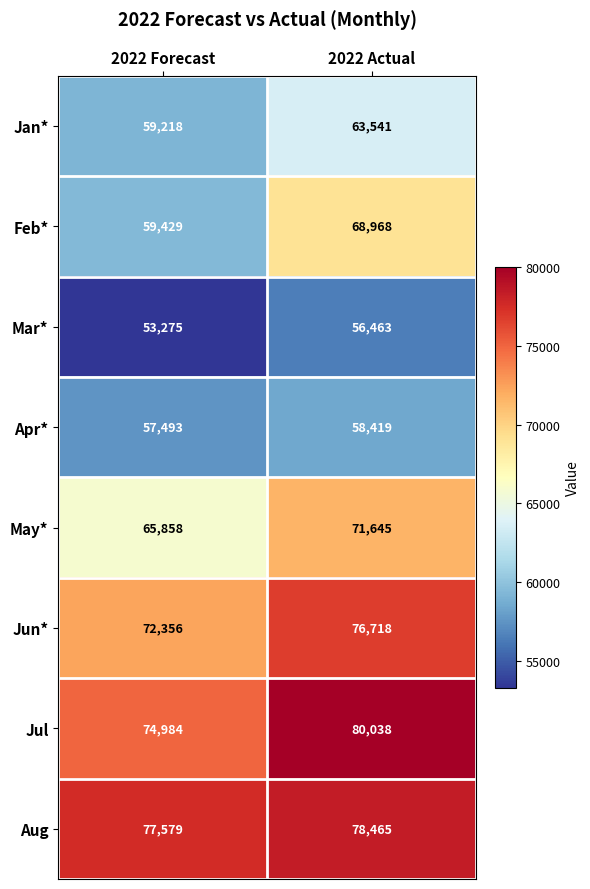

What value does the Aug series have at 2022 Actual?

78465